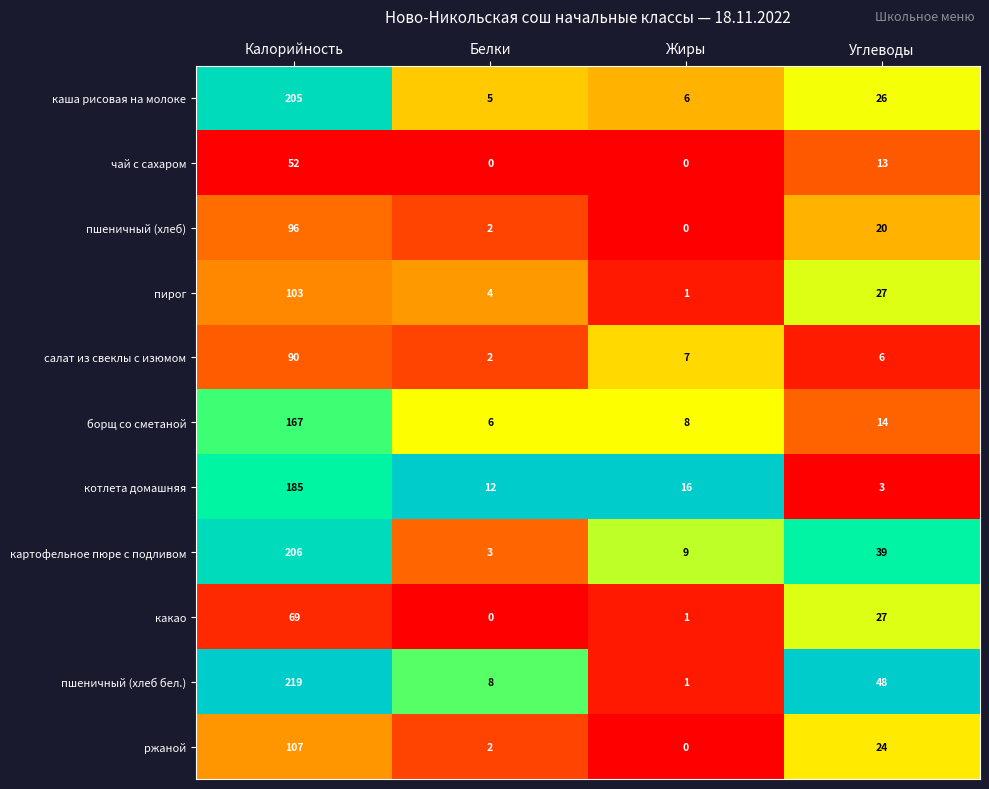

Which category has the highest value across all series?

Калорийность